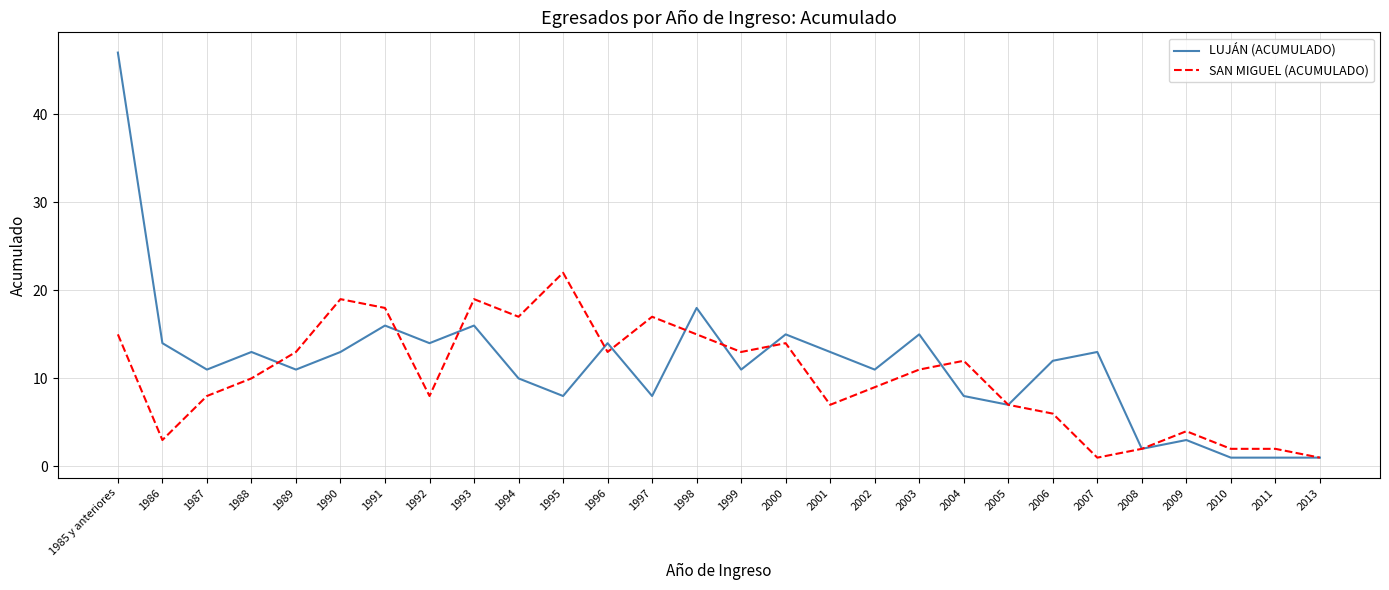

Reading left to right, transcribe all the data shown in this chart.

LUJÁN (ACUMULADO): 1985 y anteriores=47	1986=14	1987=11	1988=13	1989=11	1990=13	1991=16	1992=14	1993=16	1994=10	1995=8	1996=14	1997=8	1998=18	1999=11	2000=15	2001=13	2002=11	2003=15	2004=8	2005=7	2006=12	2007=13	2008=2	2009=3	2010=1	2011=1	2013=1
SAN MIGUEL (ACUMULADO): 1985 y anteriores=15	1986=3	1987=8	1988=10	1989=13	1990=19	1991=18	1992=8	1993=19	1994=17	1995=22	1996=13	1997=17	1998=15	1999=13	2000=14	2001=7	2002=9	2003=11	2004=12	2005=7	2006=6	2007=1	2008=2	2009=4	2010=2	2011=2	2013=1